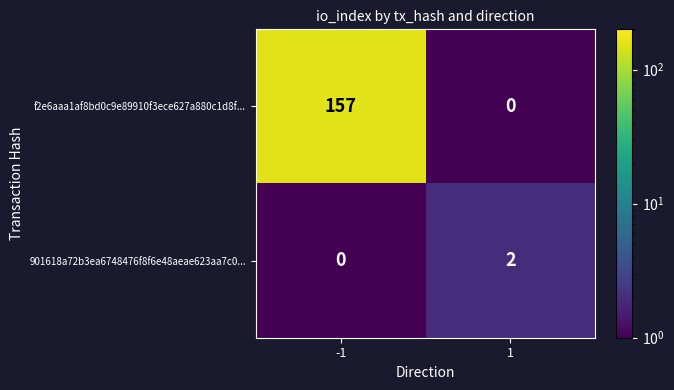

What is the difference between the maximum and minimum values in the f2e6aaa1af8bd0c9e89910f3ece627a880c1d8f... series?

157